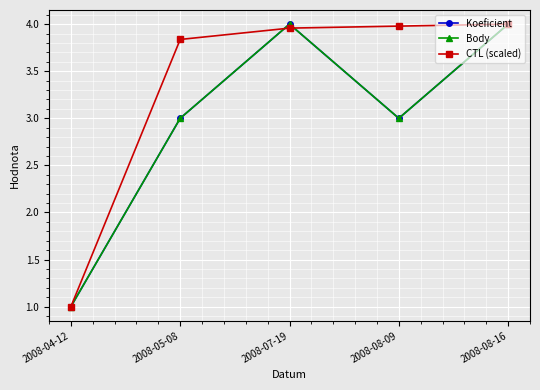

What is the total value across all series at 2008-08-16?

12.0